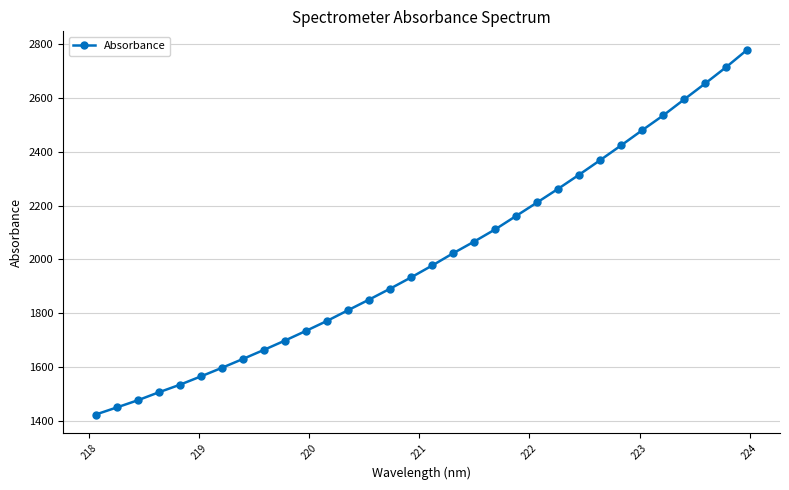

Count the number of values greater than 1977.

16